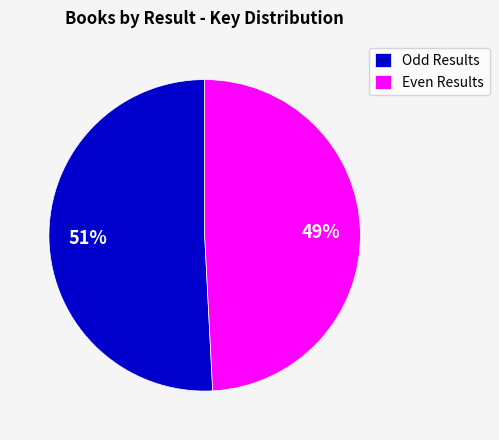

To the nearest percent, what percentage of the pie is Odd Results?

51%